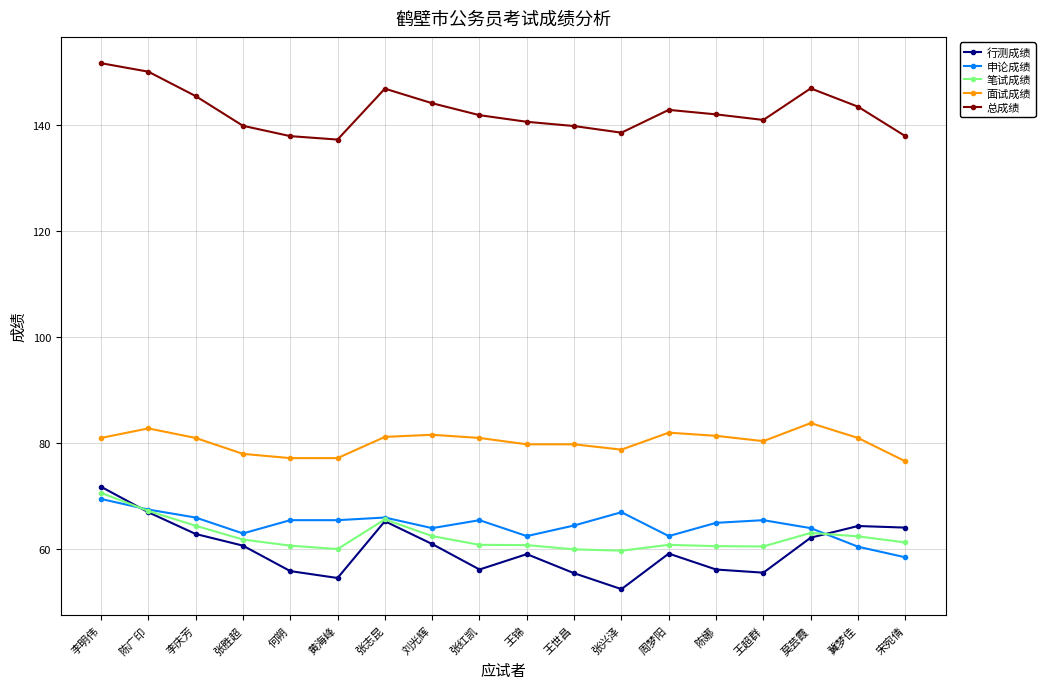

How many values in the 行测成绩 series exceed 60?

9